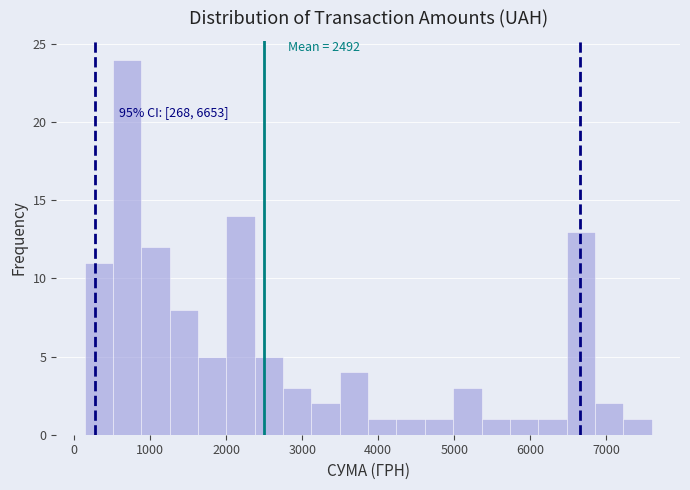

Read against the x-axis, roughly where is the centre of the tallest bar?

700